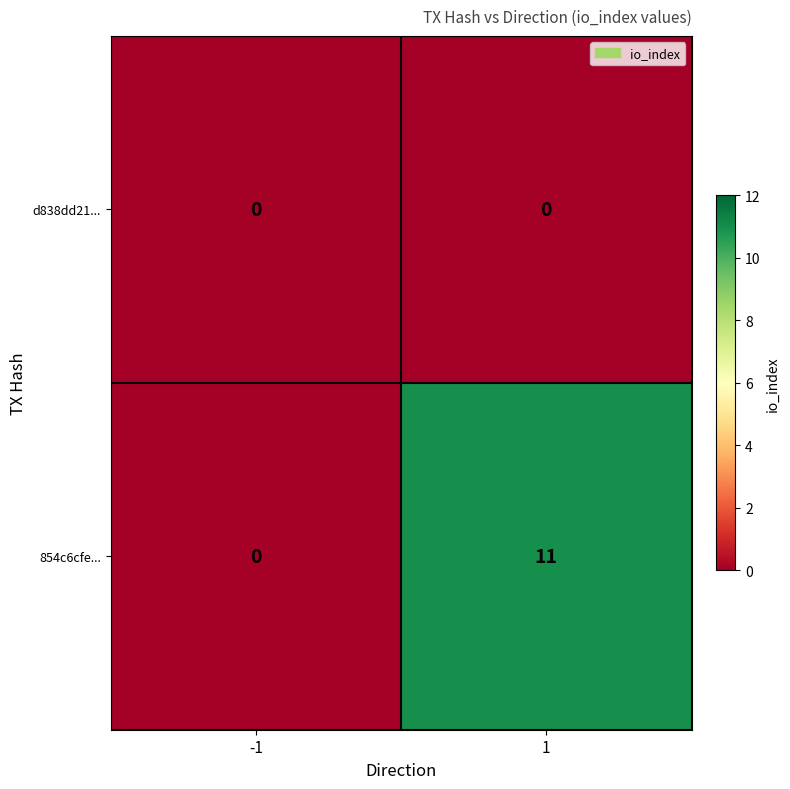

What is the difference between the highest and lowest values at 1?

11